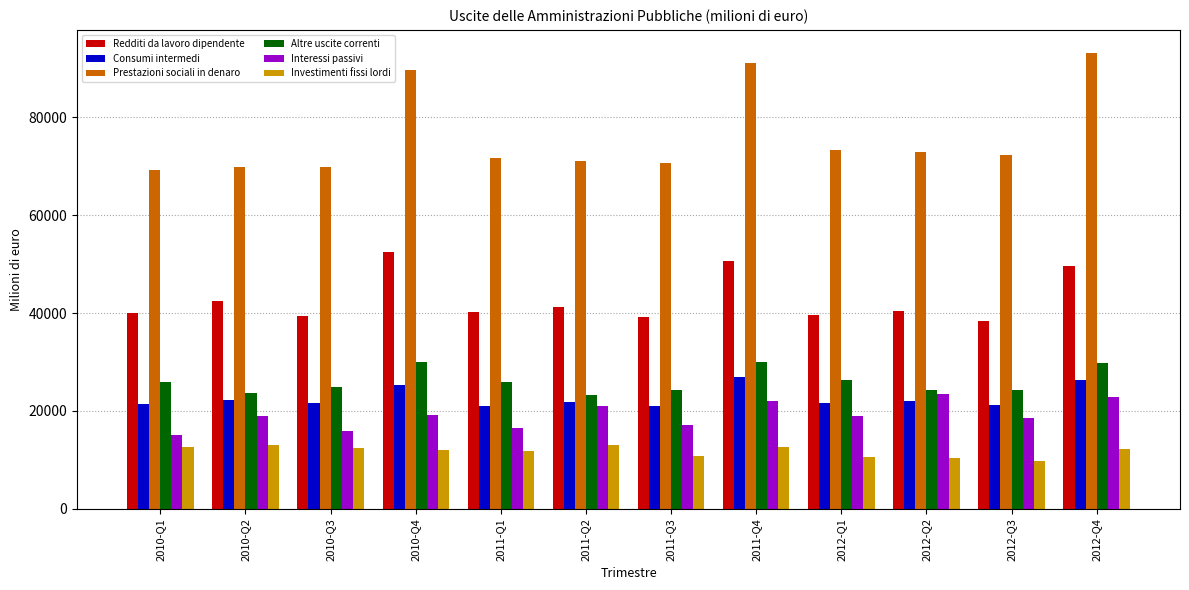

At which label is Altre uscite correnti closest to 26596?

2012-Q1